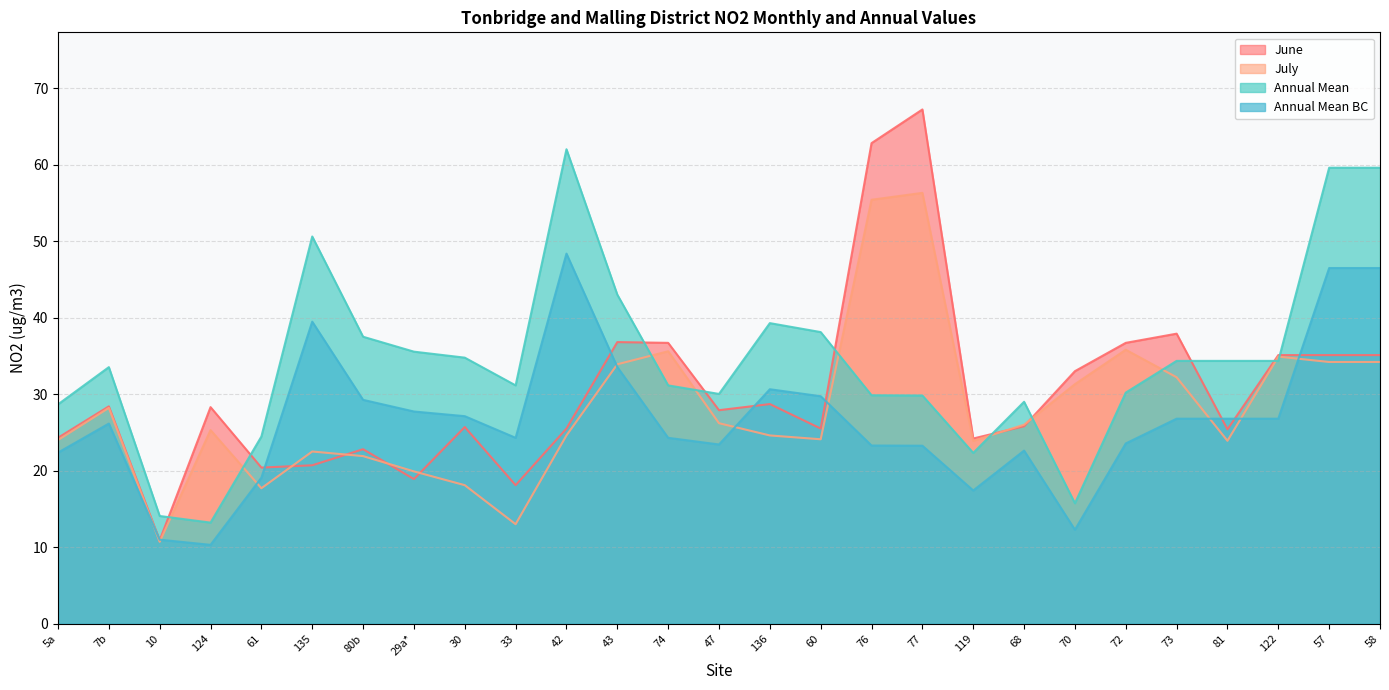

How many series are shown in this chart?

4